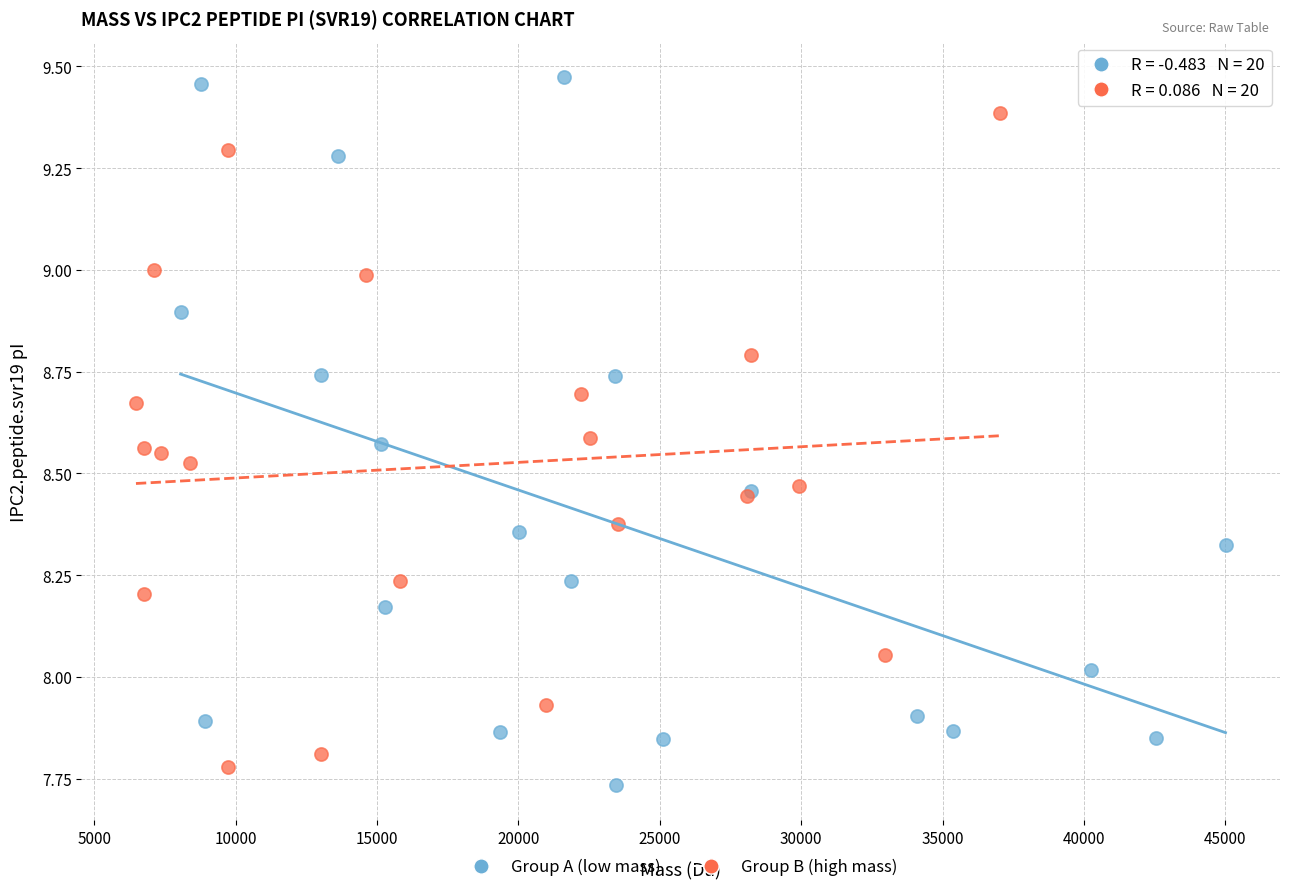

Which series reaches the maximum Y coordinate?

Group A (low mass)